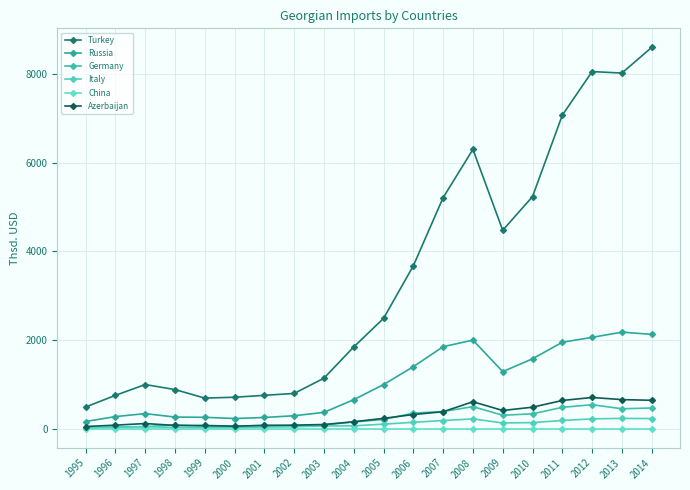

How many times do Italy and Germany cross each other?

2